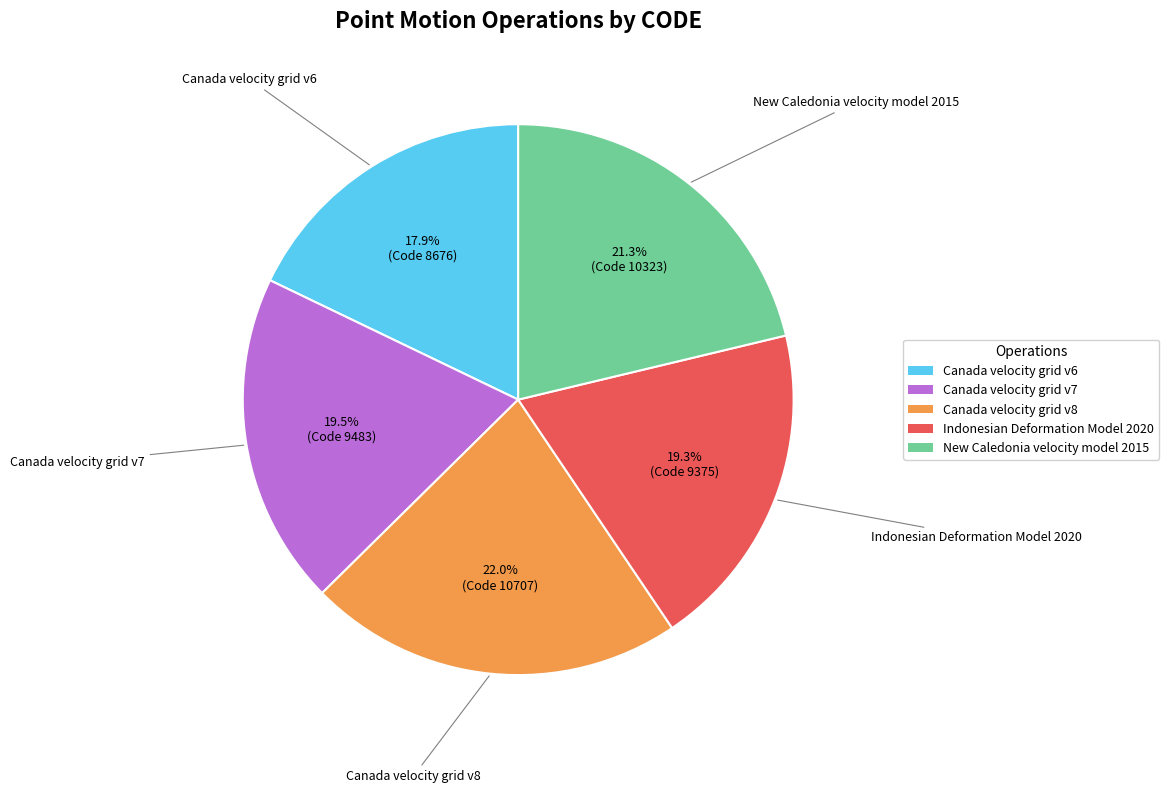

To the nearest percent, what is the average slice percentage?

20%